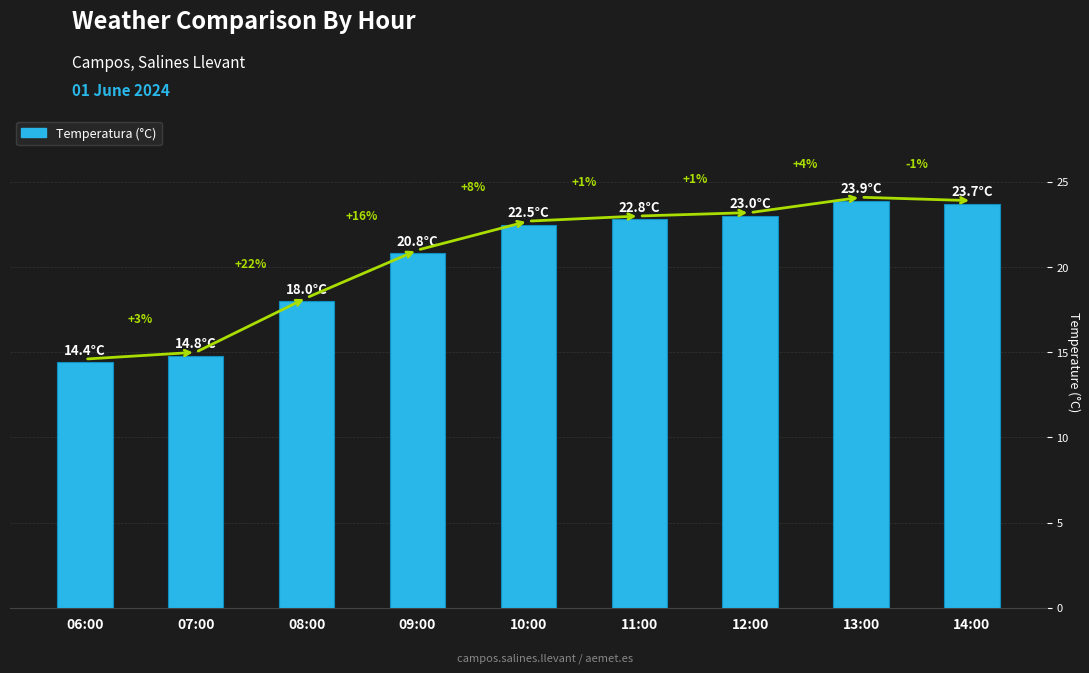

Where does the data first go above 22?

10:00